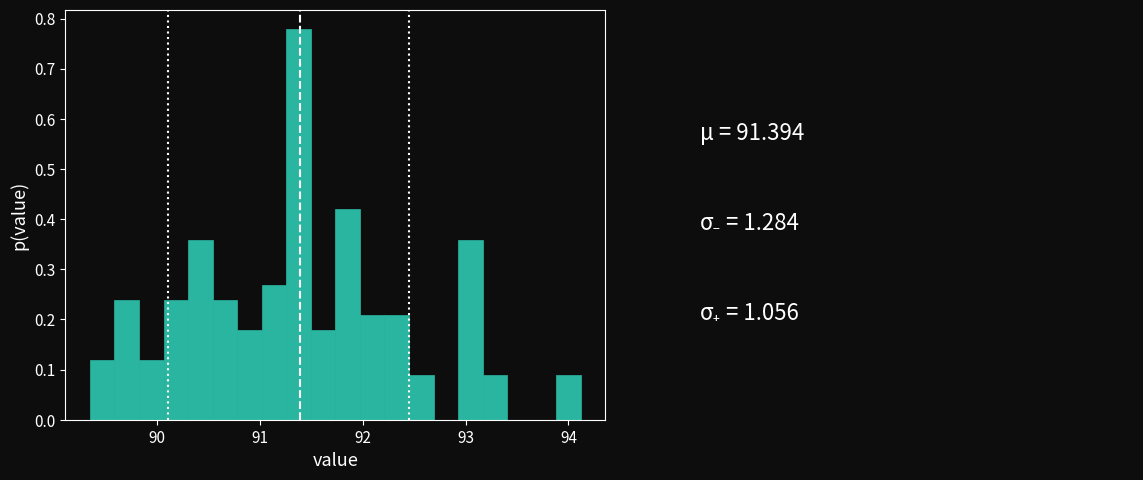

Read against the x-axis, roughly where is the centre of the tallest bar?

91.4